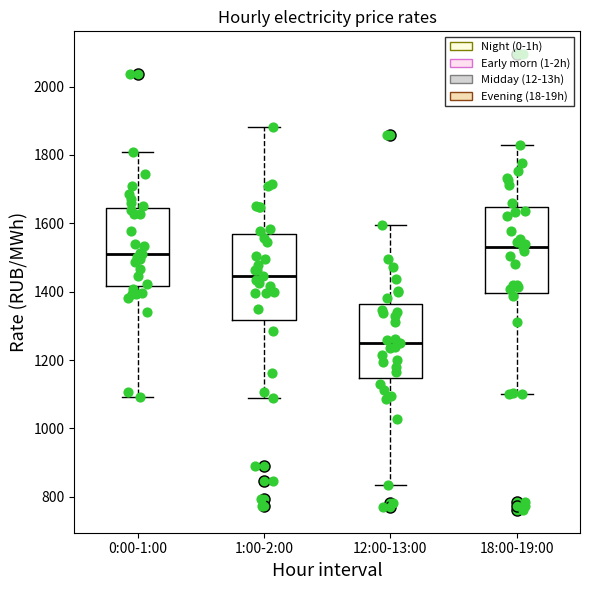

Which box's median line is the lowest?

12:00-13:00